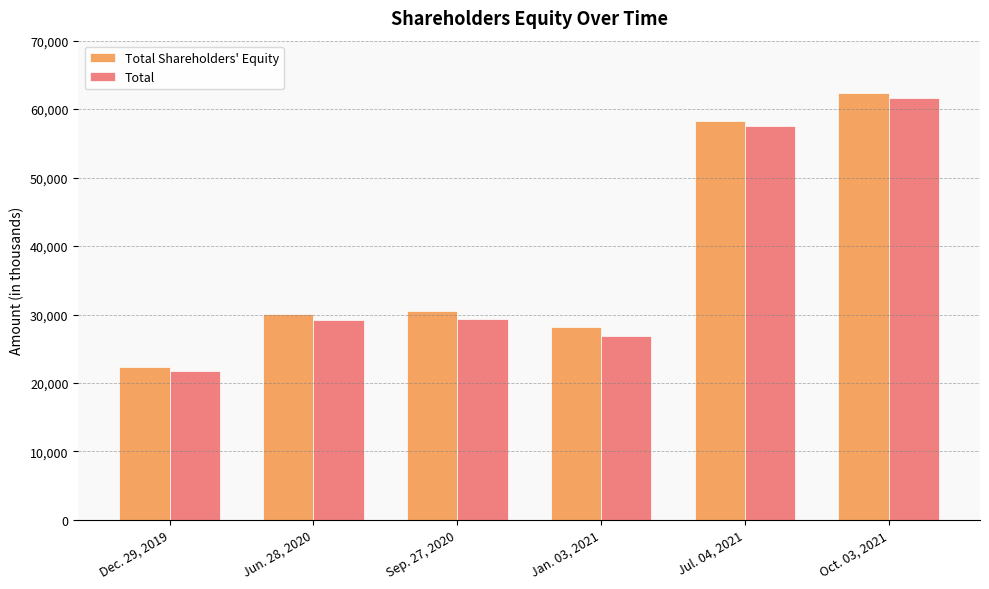

At how many categories does at least one series exceed 24929?

5